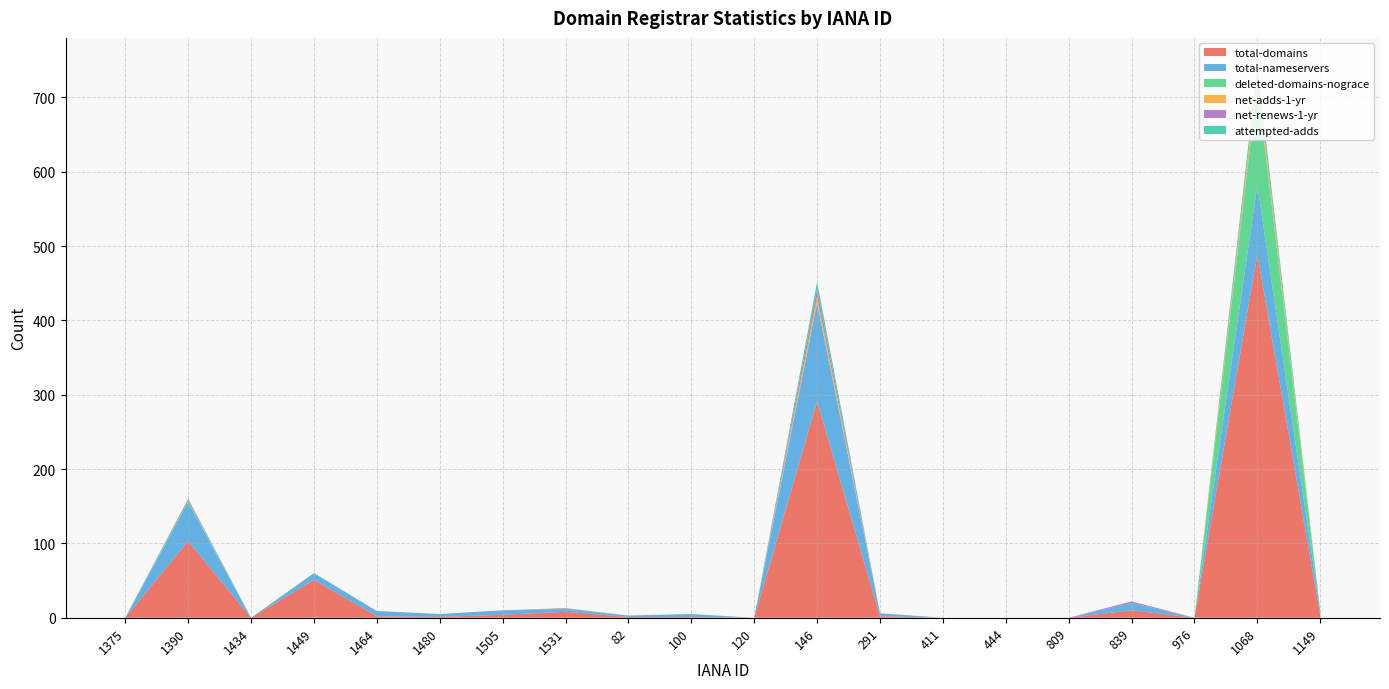

Reading right to left, what are all the values shown in this chart?

total-domains: 3	489	0	10	0	0	0	2	291	0	1	1	8	4	1	2	51	0	103	0
total-nameservers: 6	93	0	10	0	0	0	4	132	0	4	2	3	6	4	7	9	0	52	0
deleted-domains-nograce: 0	134	0	0	0	0	0	0	1	0	0	0	0	0	0	0	0	0	3	0
net-adds-1-yr: 0	12	0	0	0	0	0	0	8	0	0	0	0	0	0	0	0	0	0	0
net-renews-1-yr: 0	3	0	2	0	0	0	0	10	0	0	0	1	0	0	0	0	0	2	0
attempted-adds: 0	12	0	0	0	0	0	0	10	0	0	0	1	0	0	0	0	0	0	0